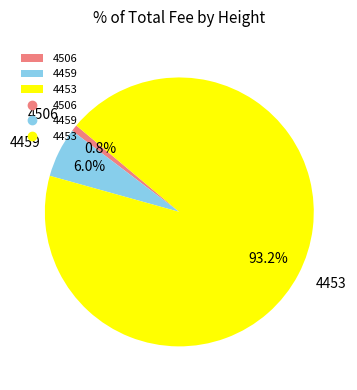

To the nearest percent, what is the combined percentage of 4506 and 4459?

7%